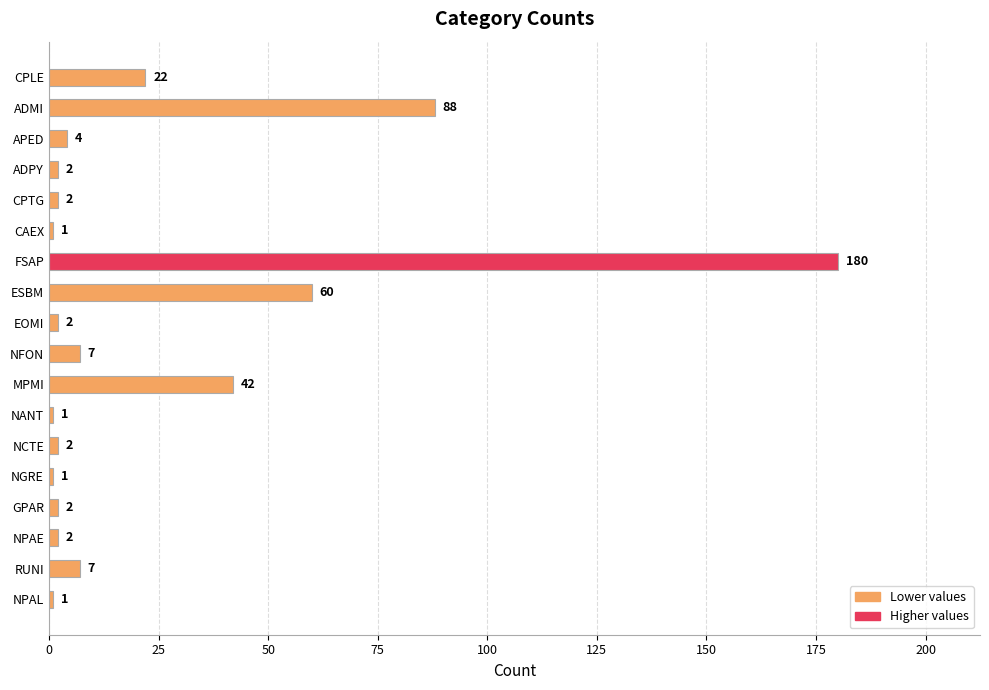

The value at ADPY is 2. True or false?

True